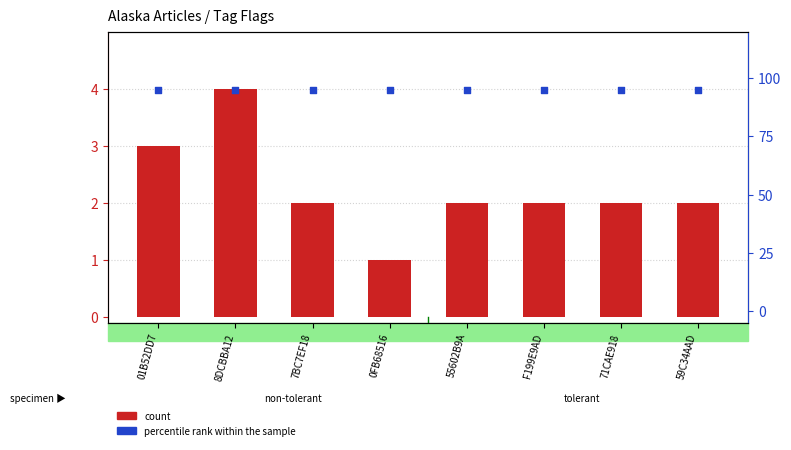

Which series has the largest total across all categories?

percentile rank within the sample